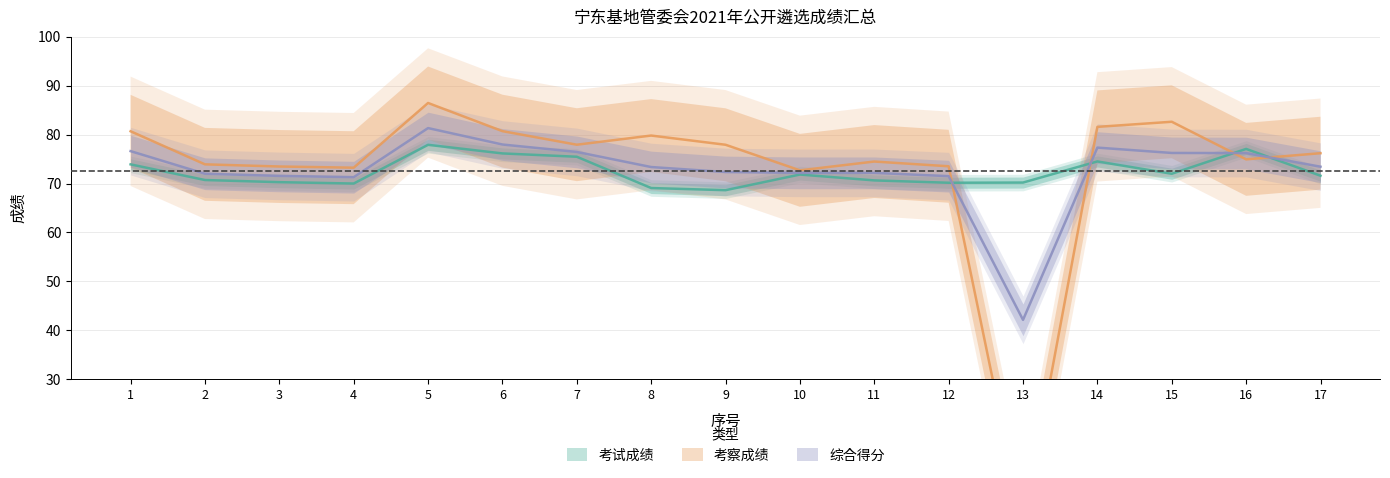

Is it true that 考试成绩 equals 74.5 at 14?

True